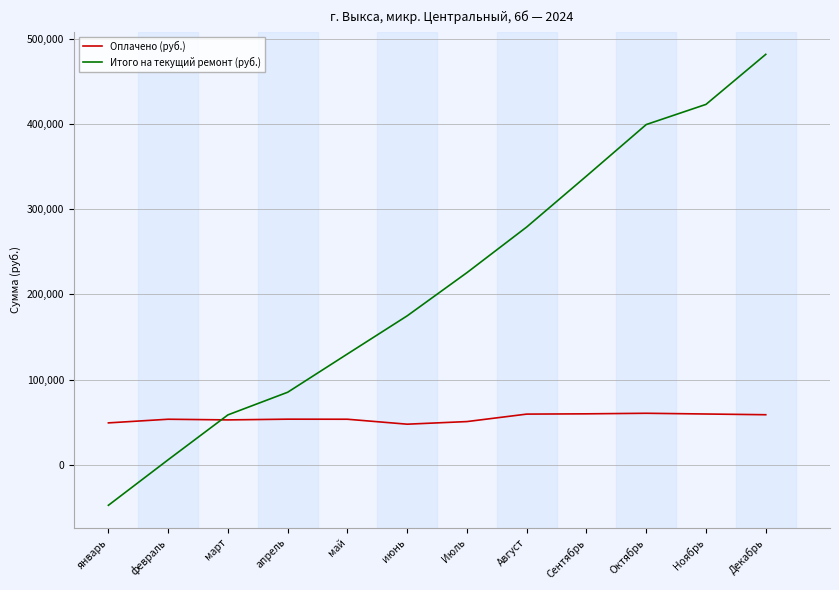

Which label corresponds to the smallest value in the chart?

январь